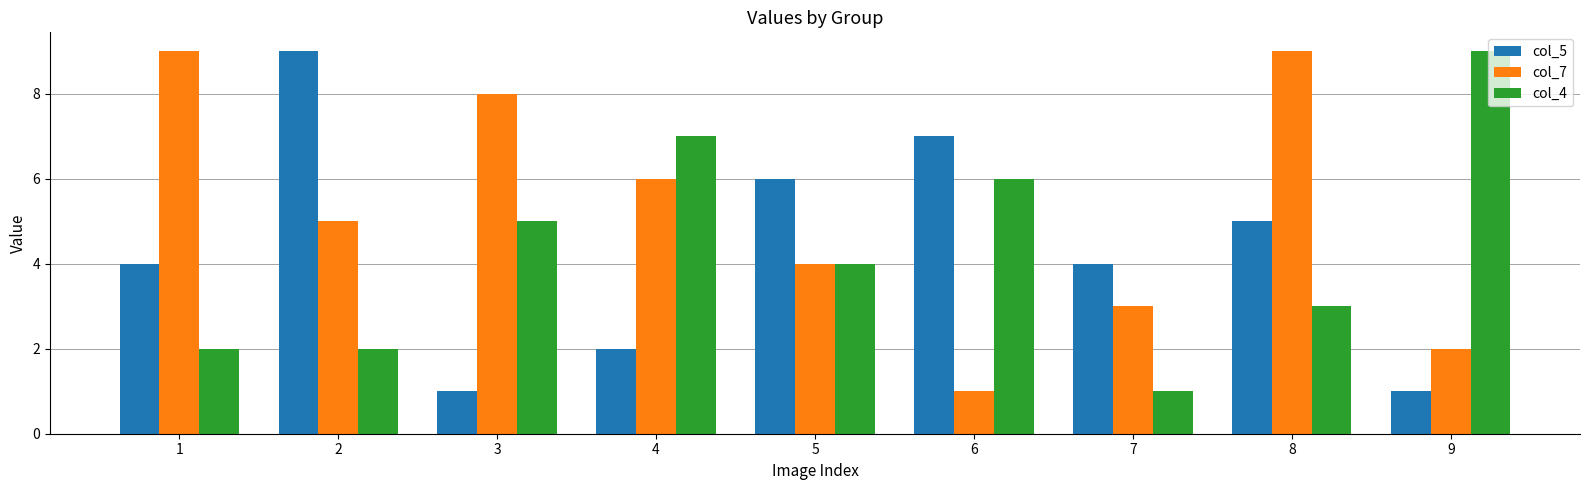

What value does the col_4 series have at 6?

6